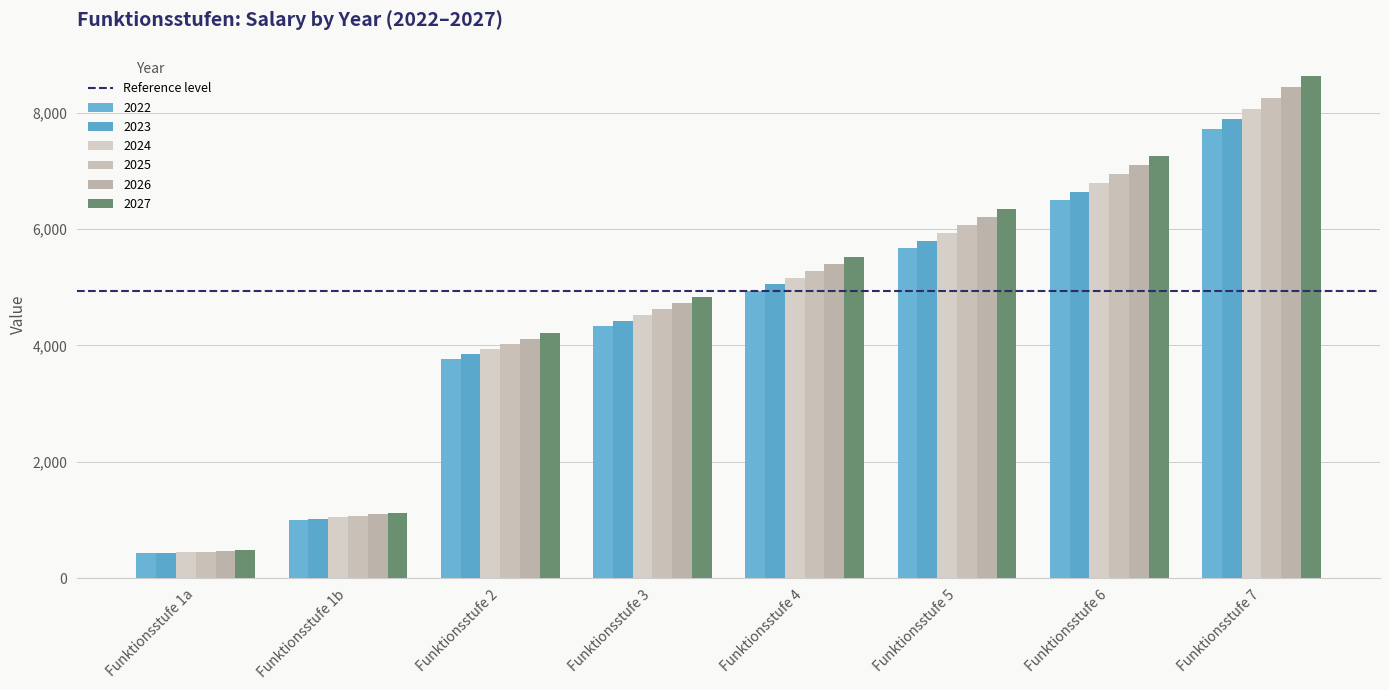

What is the average value of the 2026 series?

4694